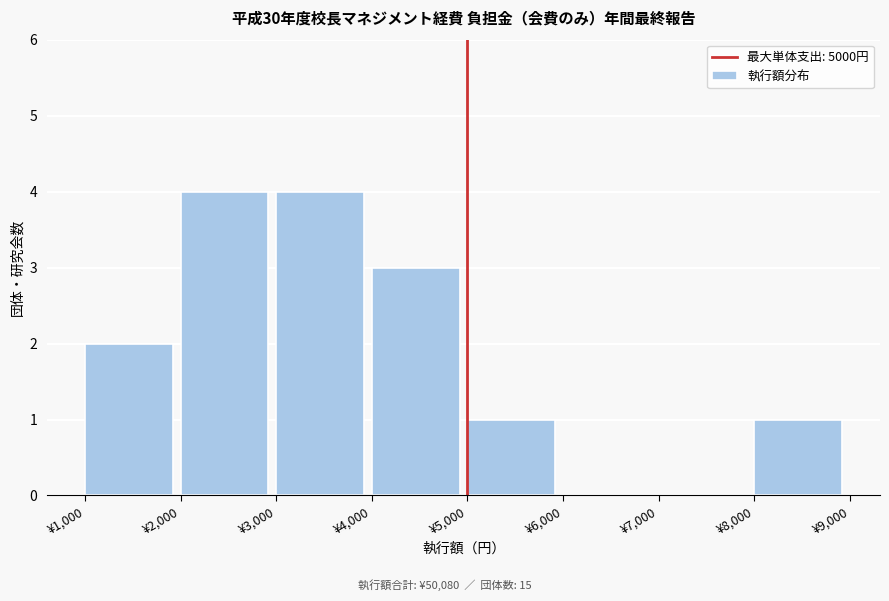

How tall is the bar that spans 3000 to 4000 on the x-axis? The values are not printed on the chart, so give them approximately, as read against the axis.

4